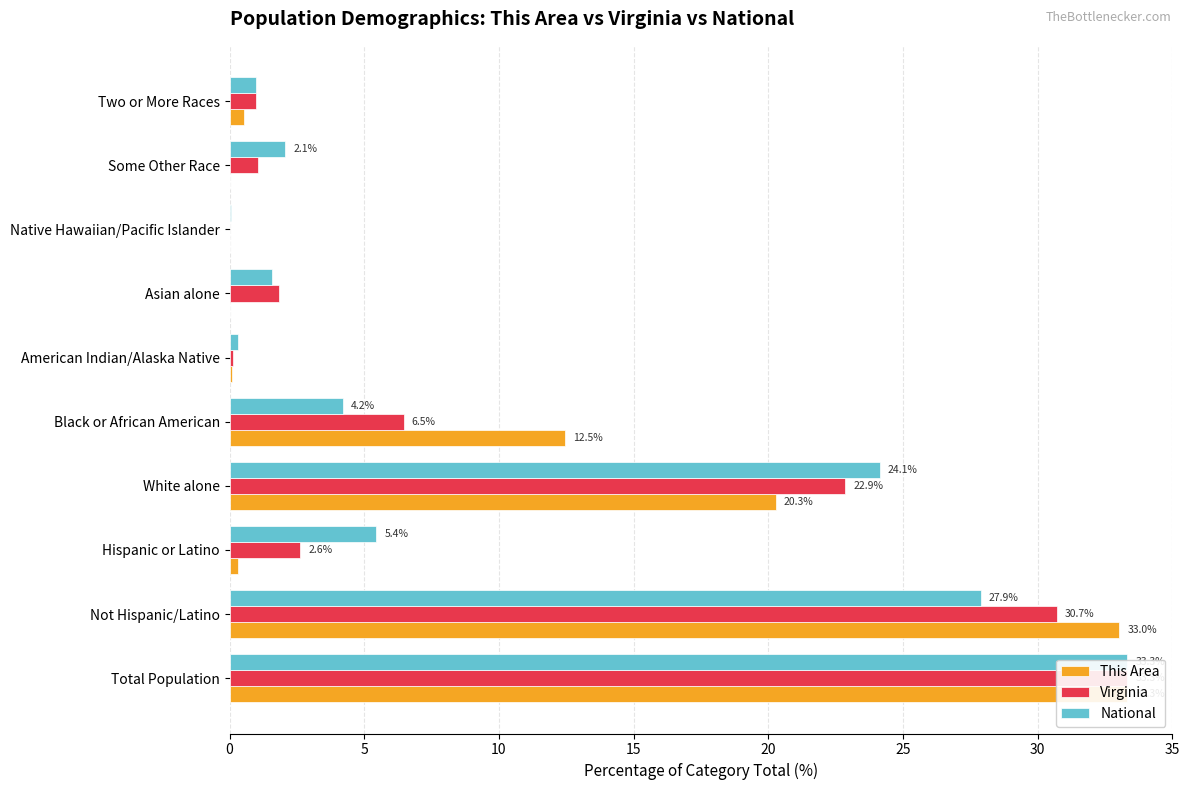

Between White alone and Some Other Race, which is larger?

White alone